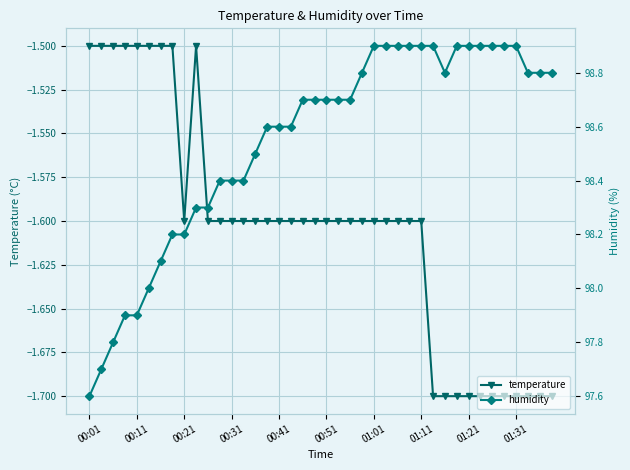

Reading left to right, list all the values displayed in this chart.

temperature: -1.5	-1.5	-1.5	-1.5	-1.5	-1.5	-1.5	-1.5	-1.6	-1.5	-1.6	-1.6	-1.6	-1.6	-1.6	-1.6	-1.6	-1.6	-1.6	-1.6	-1.6	-1.6	-1.6	-1.6	-1.6	-1.6	-1.6	-1.6	-1.6	-1.7	-1.7	-1.7	-1.7	-1.7	-1.7	-1.7	-1.7	-1.7	-1.7	-1.7
humidity: 97.6	97.7	97.8	97.9	97.9	98.0	98.1	98.2	98.2	98.3	98.3	98.4	98.4	98.4	98.5	98.6	98.6	98.6	98.7	98.7	98.7	98.7	98.7	98.8	98.9	98.9	98.9	98.9	98.9	98.9	98.8	98.9	98.9	98.9	98.9	98.9	98.9	98.8	98.8	98.8